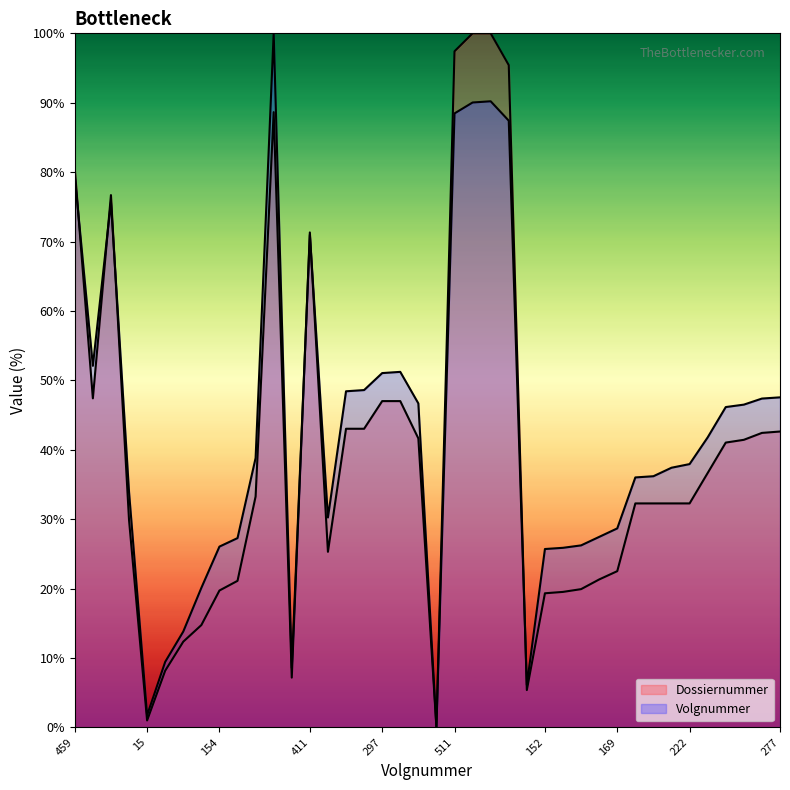

Where does the Volgnummer_y series first go above 38?

459